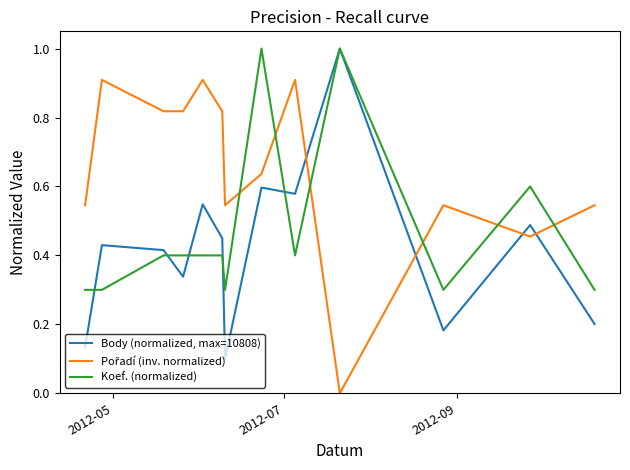

Which series has the largest total across all categories?

Pořadí (inv. normalized)